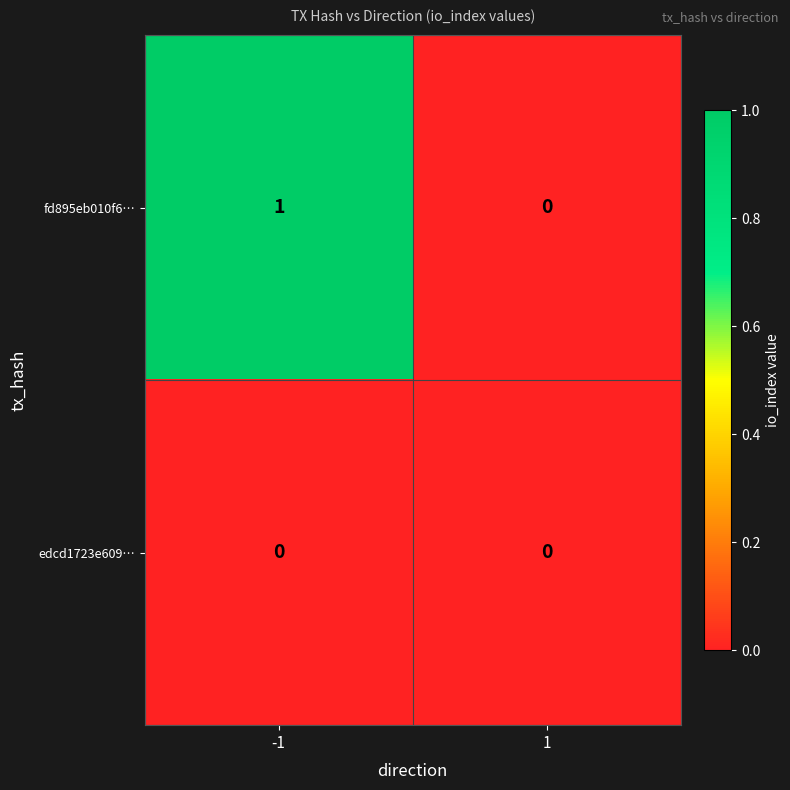

Reading left to right, extract all data points from this chart.

fd895eb010f6…: 1	0
edcd1723e609…: 0	0